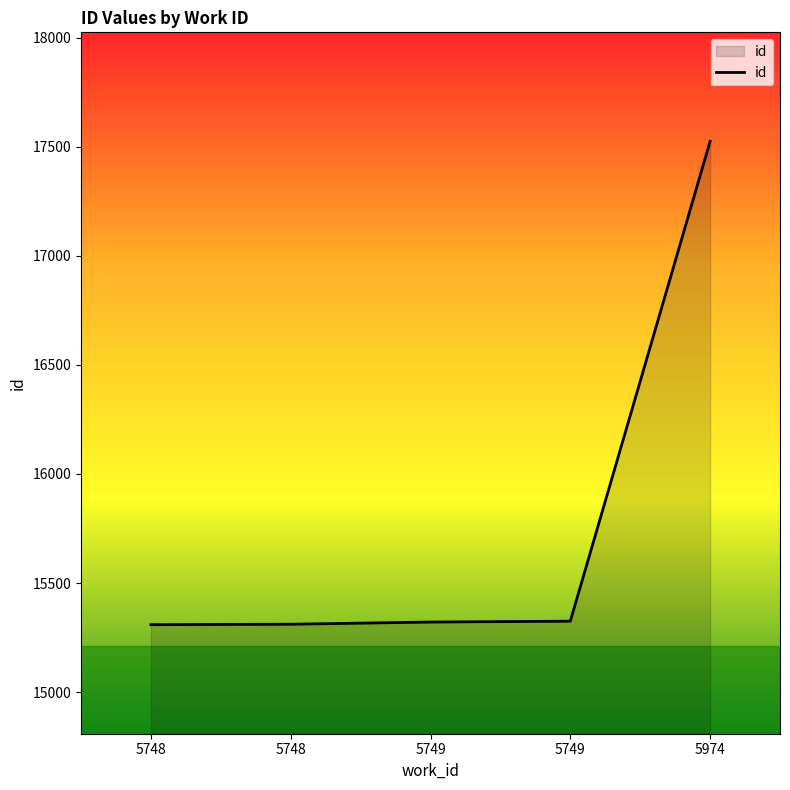

Does the chart have visible grid lines?

No